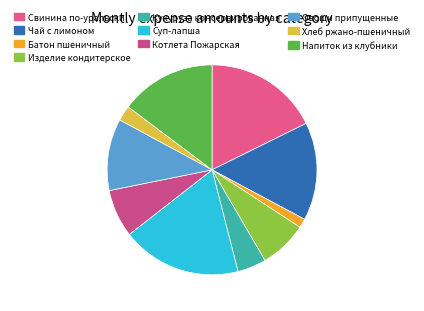

Does any single category account for the majority?

No